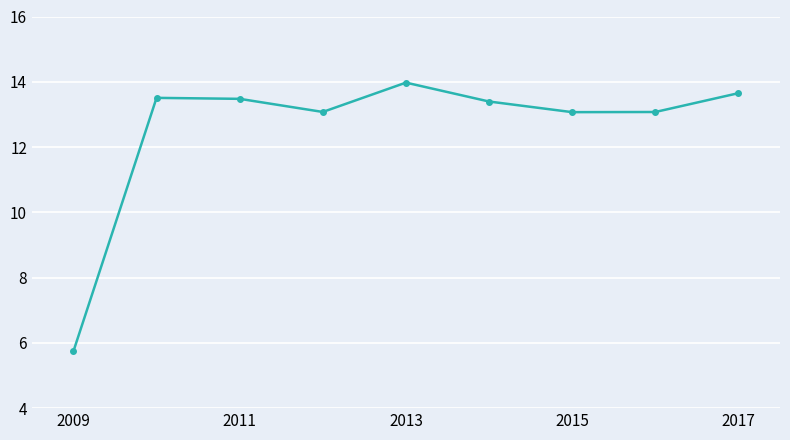

What is the value of the 3rd point from the left?

13.5